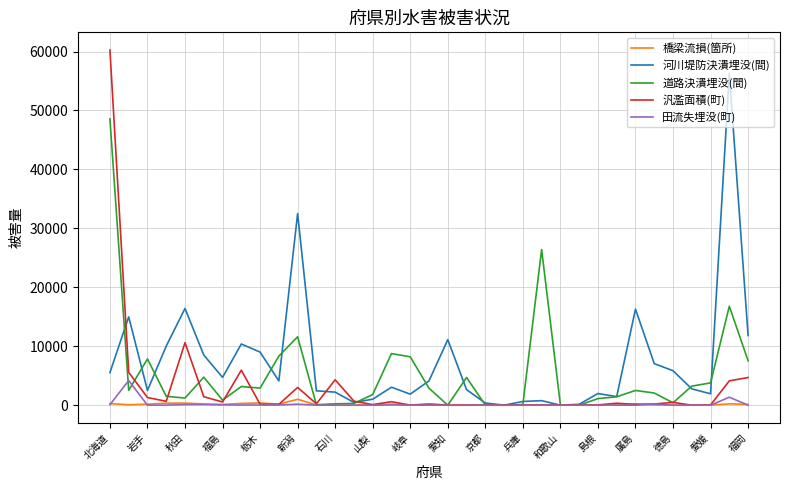

Rank the series by their maximum value, from highest to lowest.

汎濫面積(町), 河川堤防決潰埋没(間), 道路決潰埋没(間), 田流失埋没(町), 橋梁流損(箇所)